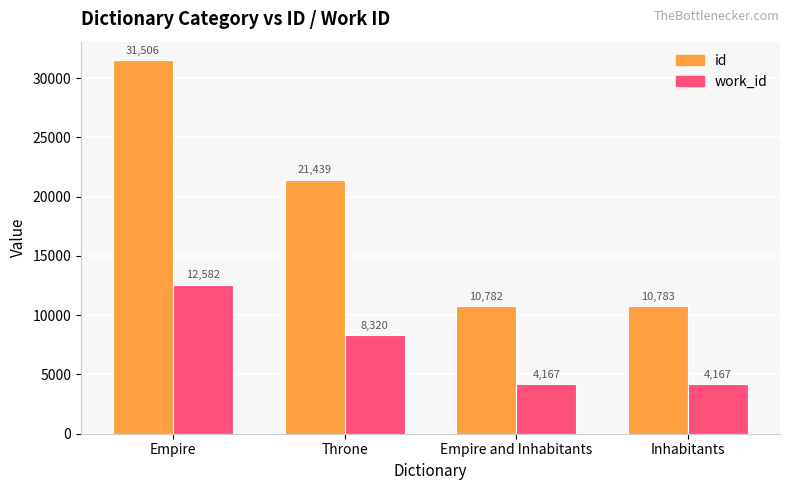

Reading left to right, transcribe all the data shown in this chart.

id: Empire=31506	Throne=21439	Empire and Inhabitants=10782	Inhabitants=10783
work_id: Empire=12582	Throne=8320	Empire and Inhabitants=4167	Inhabitants=4167